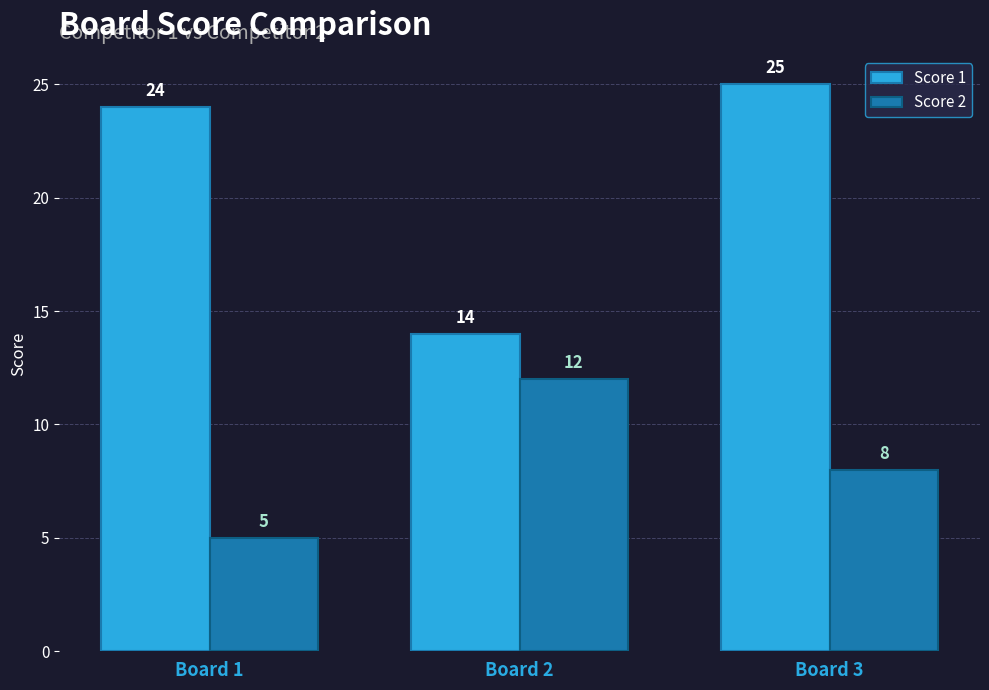

What is the approximate value of Score 2 at Board 3?

8